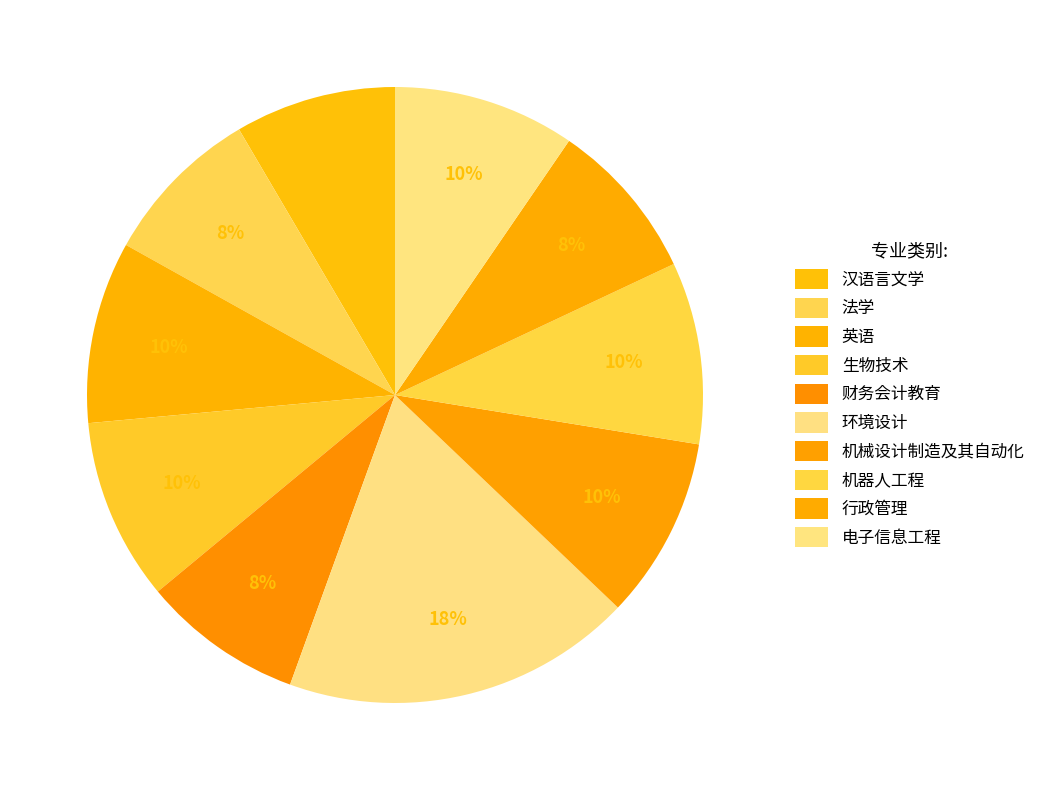

Is 生物技术 the majority of the pie?

No